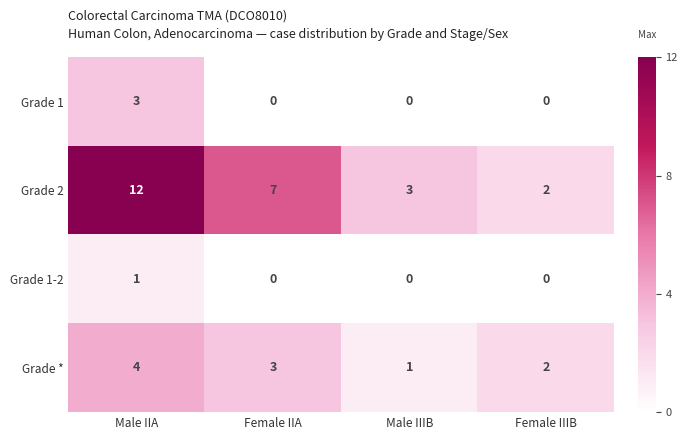

At which label does Grade 2 reach its minimum?

Female IIIB